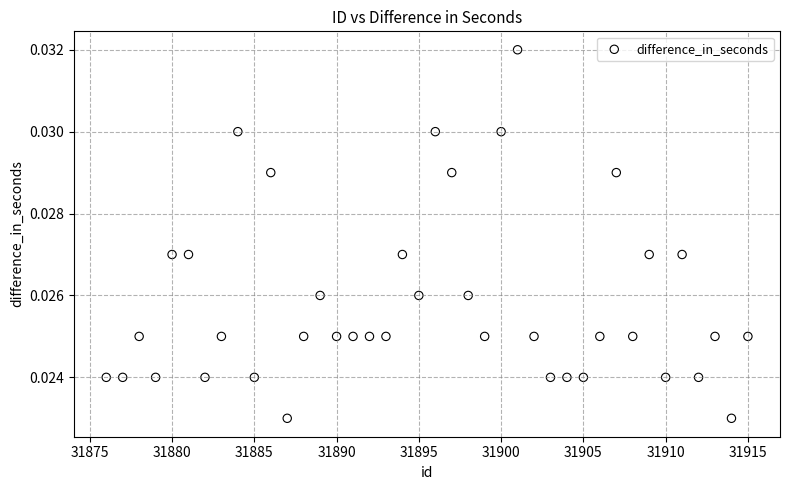

What is the range of X values (max minus min)?

39.0